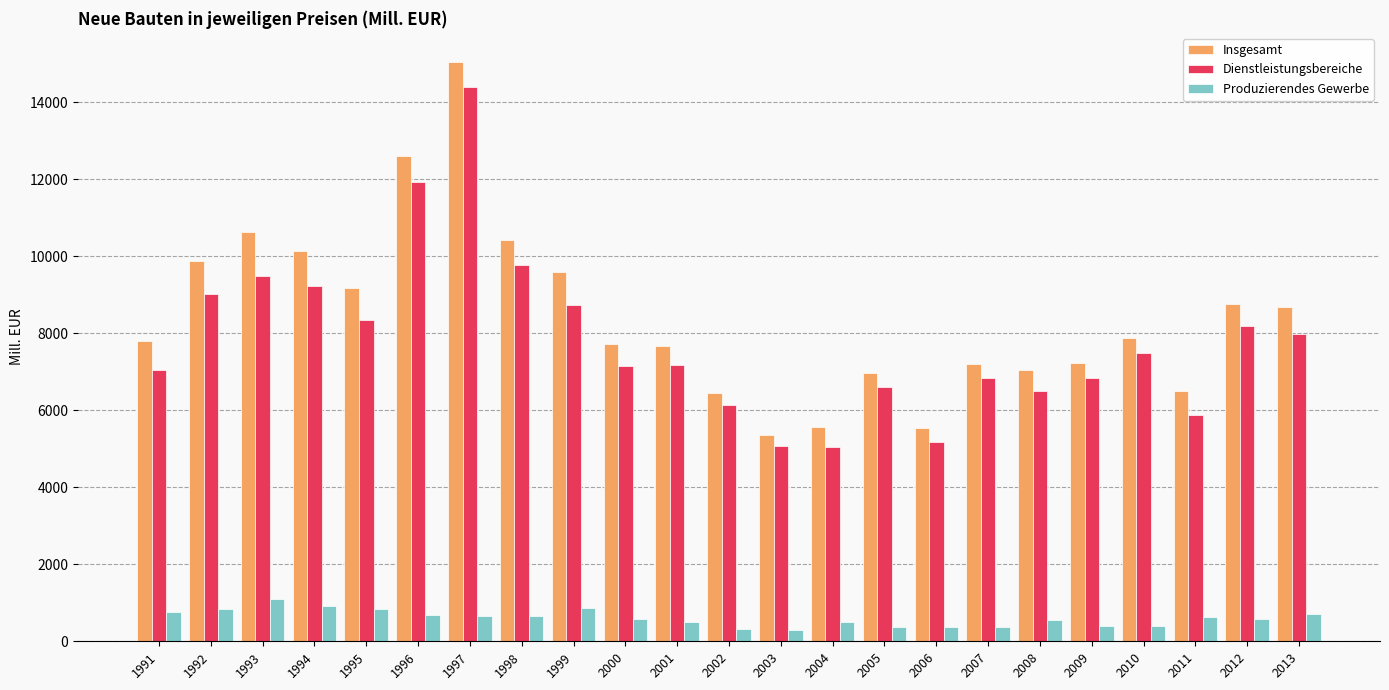

How many data points in Produzierendes Gewerbe are less than 587?

11